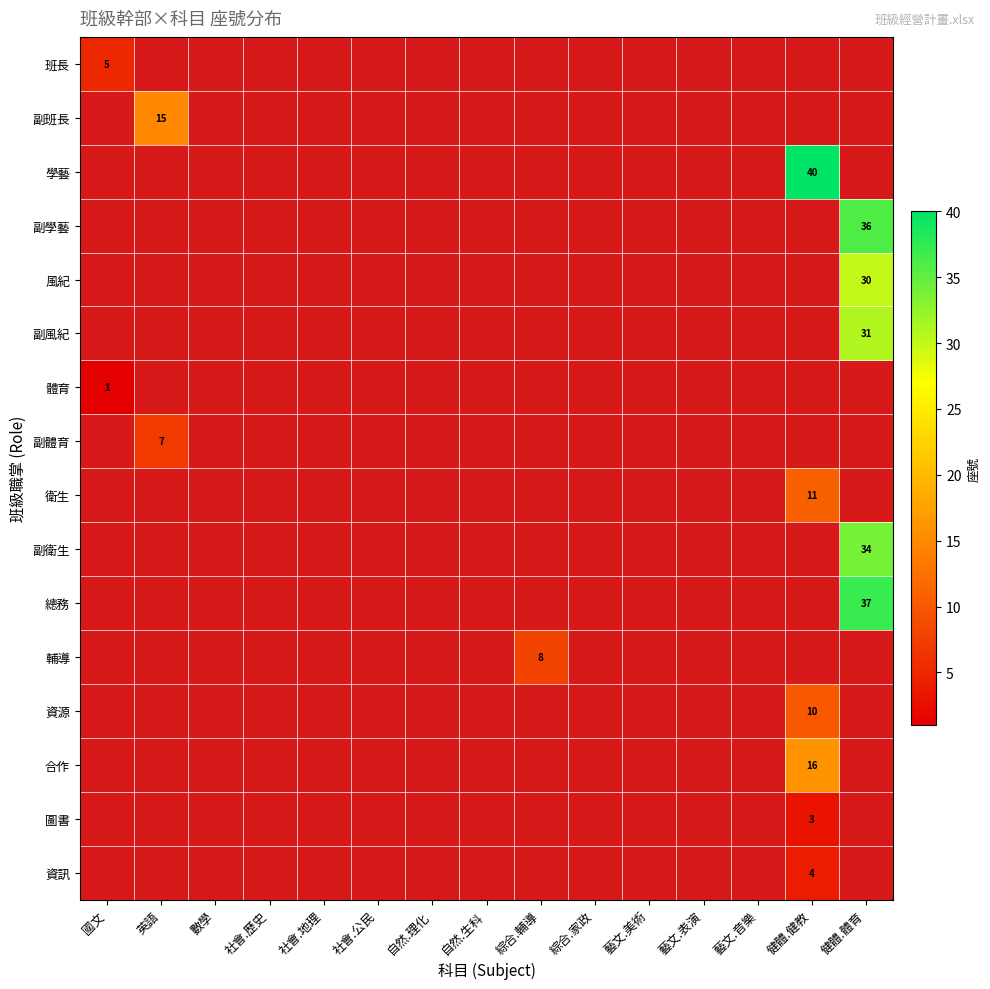

True or false: 風紀 has a value of 0 at 社會.歷史.

True